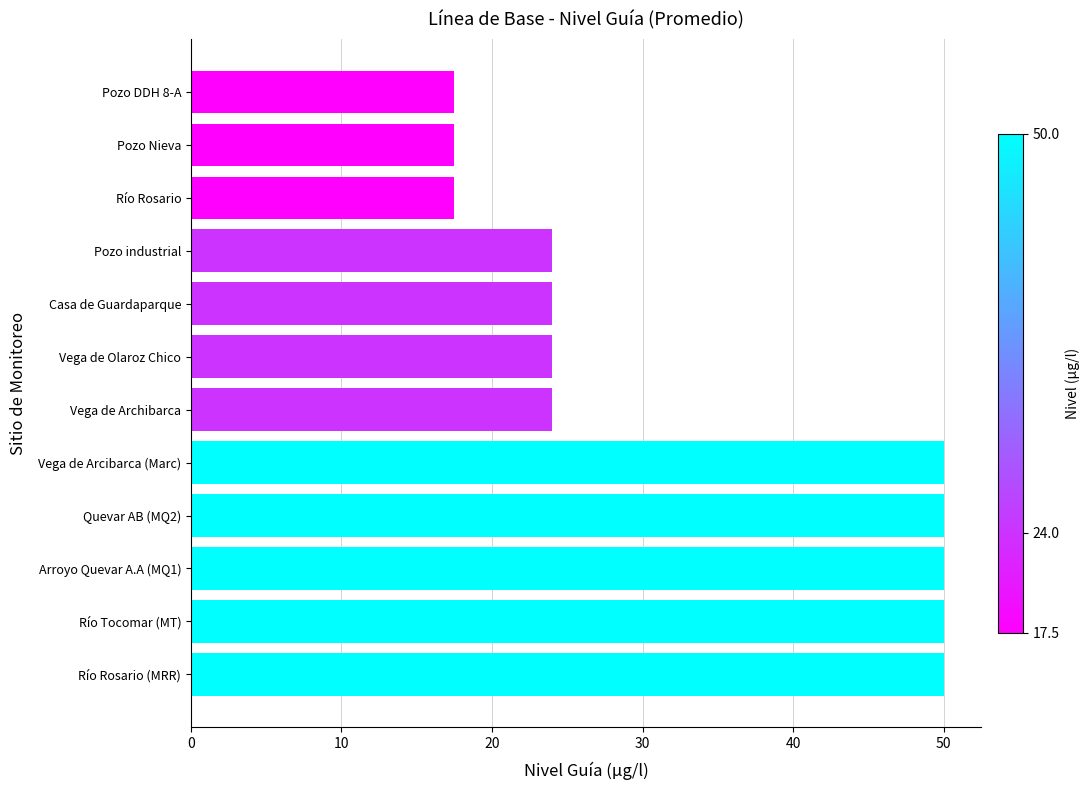

Reading top to bottom, transcribe all the data shown in this chart.

Pozo DDH 8-A=17.5	Pozo Nieva=17.5	Río Rosario=17.5	Pozo industrial=24.0	Casa de Guardaparque=24.0	Vega de Olaroz Chico=24.0	Vega de Archibarca=24.0	Vega de Arcibarca (Marc)=50.0	Quevar AB (MQ2)=50.0	Arroyo Quevar A.A (MQ1)=50.0	Río Tocomar (MT)=50.0	Río Rosario (MRR)=50.0